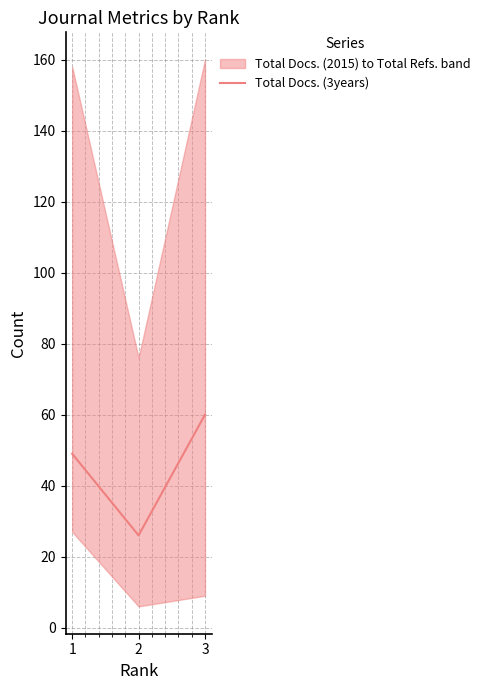

What is the ratio of the value at 3 to the value at 1?

1.2